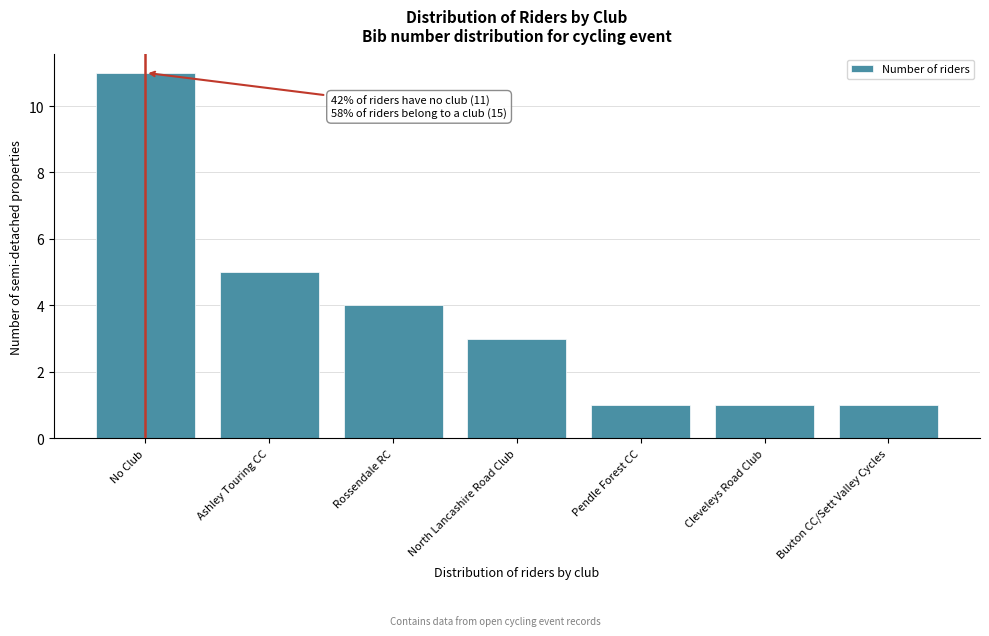

Reading left to right, what are all the values shown in this chart?

No Club=11	Ashley Touring CC=5	Rossendale RC=4	North Lancashire Road Club=3	Pendle Forest CC=1	Cleveleys Road Club=1	Buxton CC/Sett Valley Cycles=1